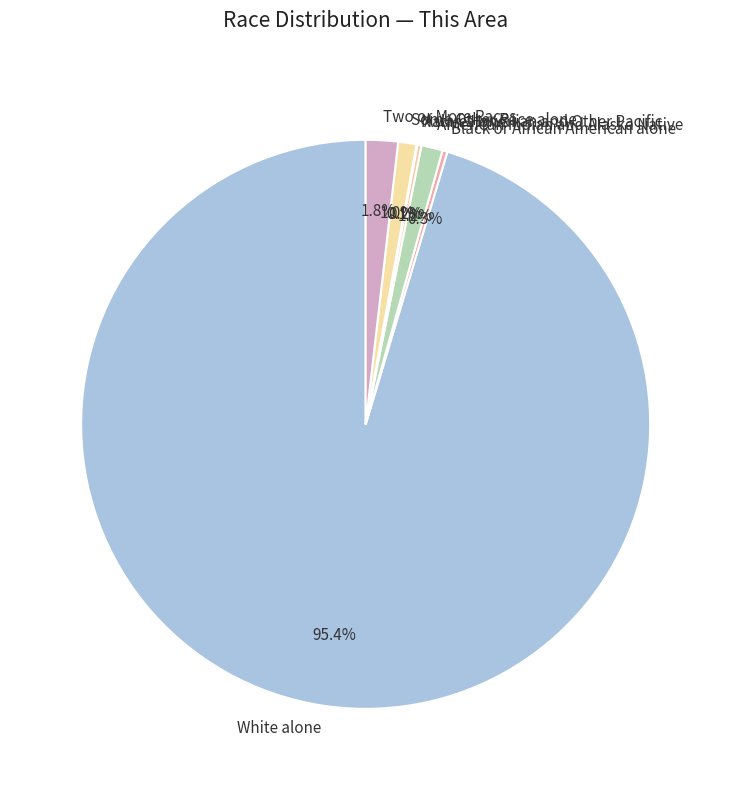

What is the majority slice?

White alone